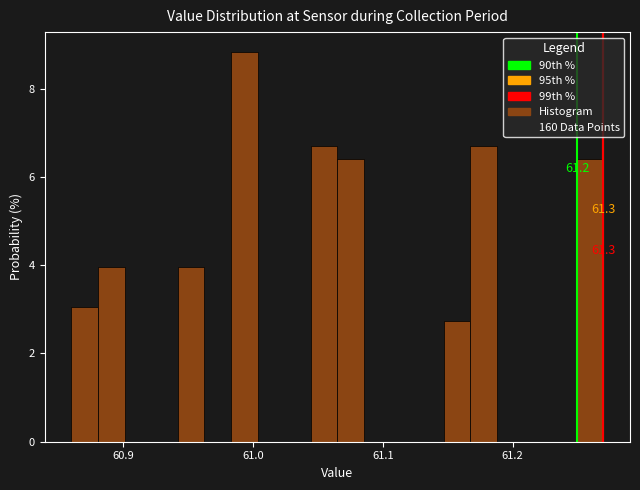

Read against the x-axis, roughly where is the centre of the tallest bar?

60.99